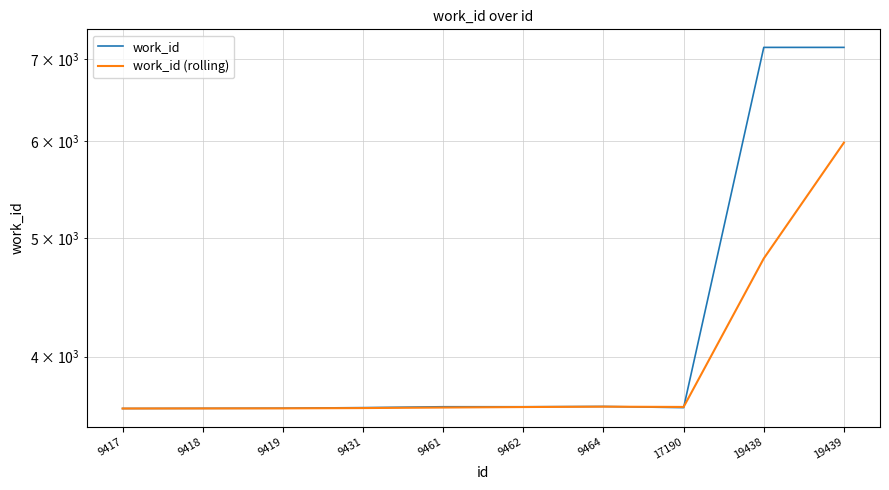

Which series has the largest range (max minus min)?

work_id